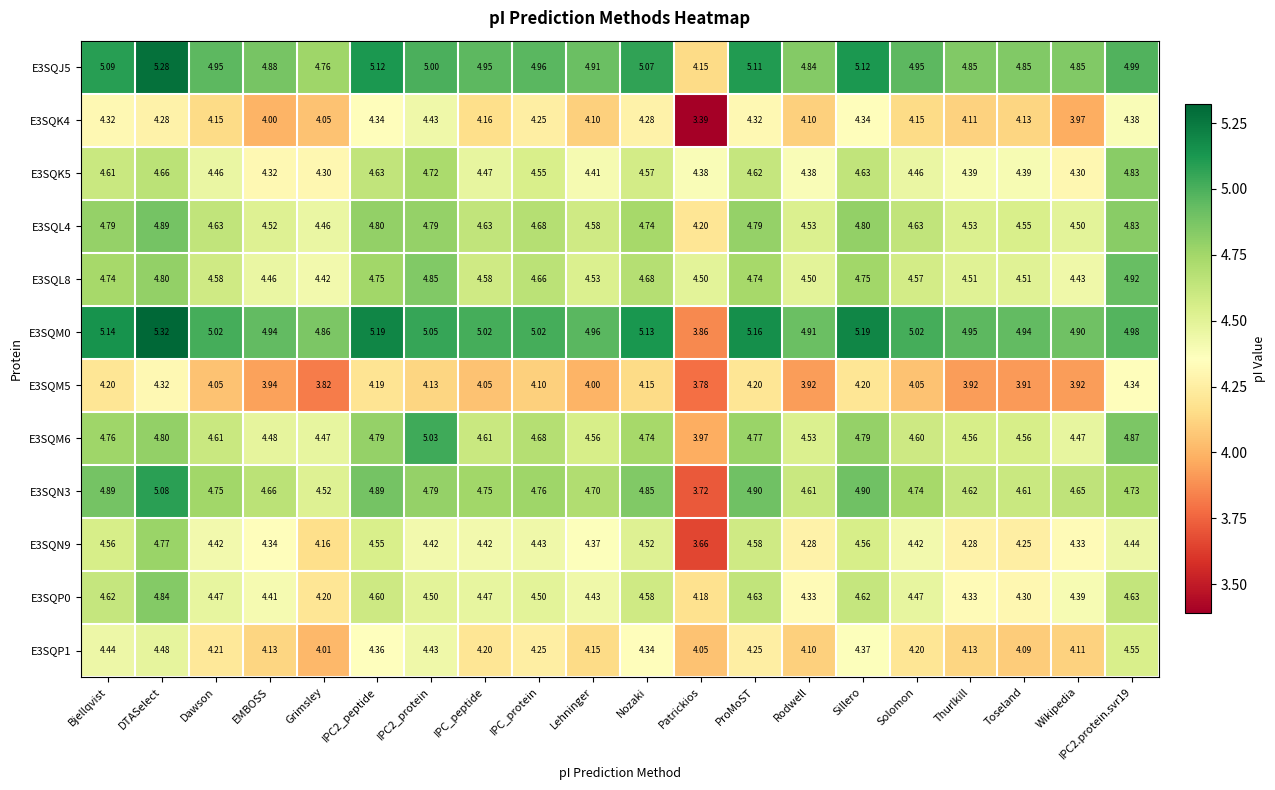

Where is E3SQL8 nearest to the value 4?

Grimsley